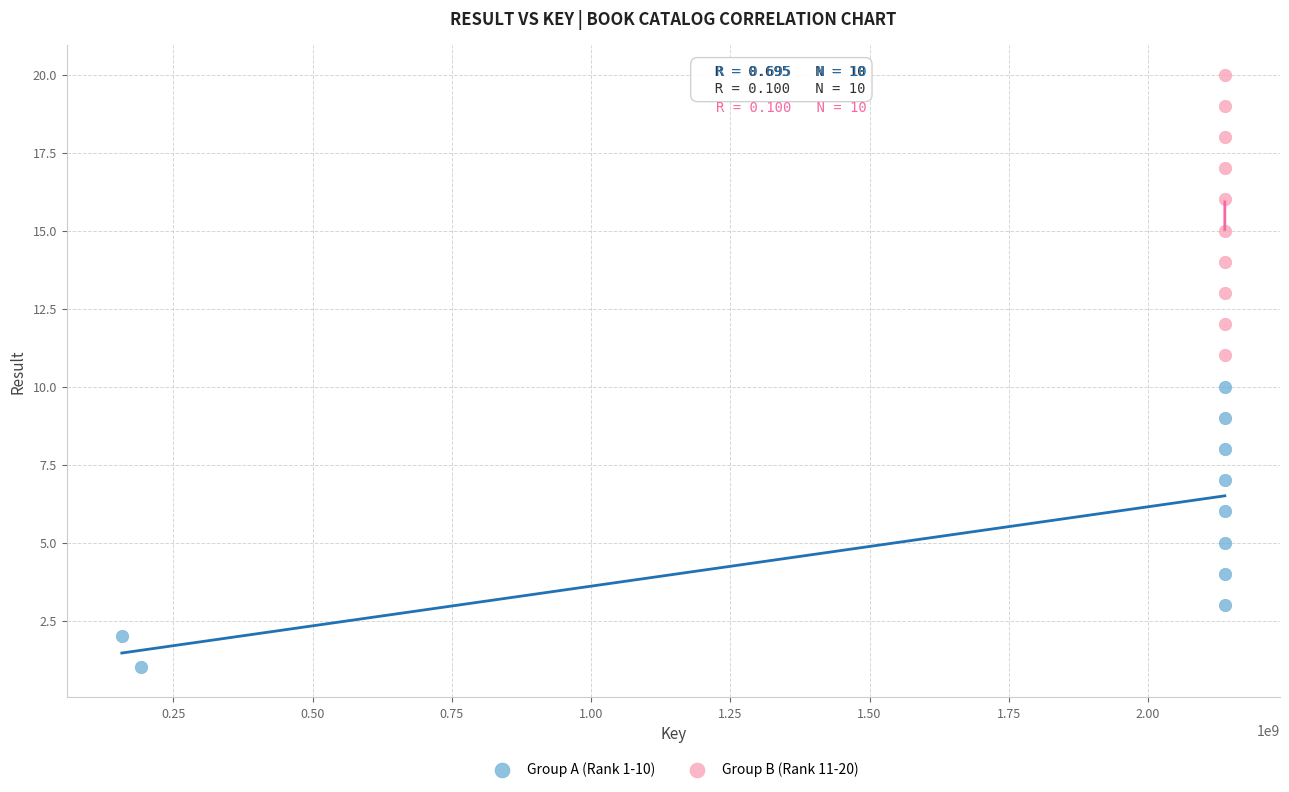

Which series contains the highest Y value?

Group B (Rank 11-20)